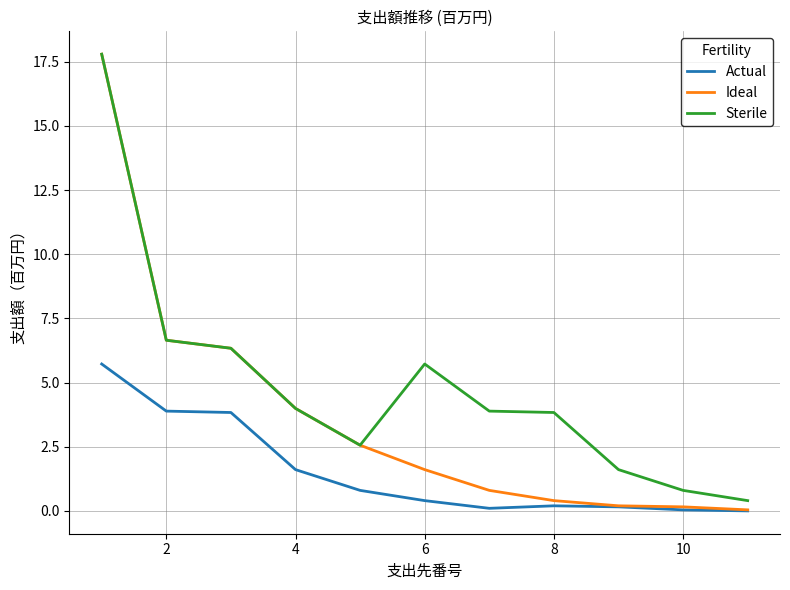

Which series has the largest range (max minus min)?

Ideal